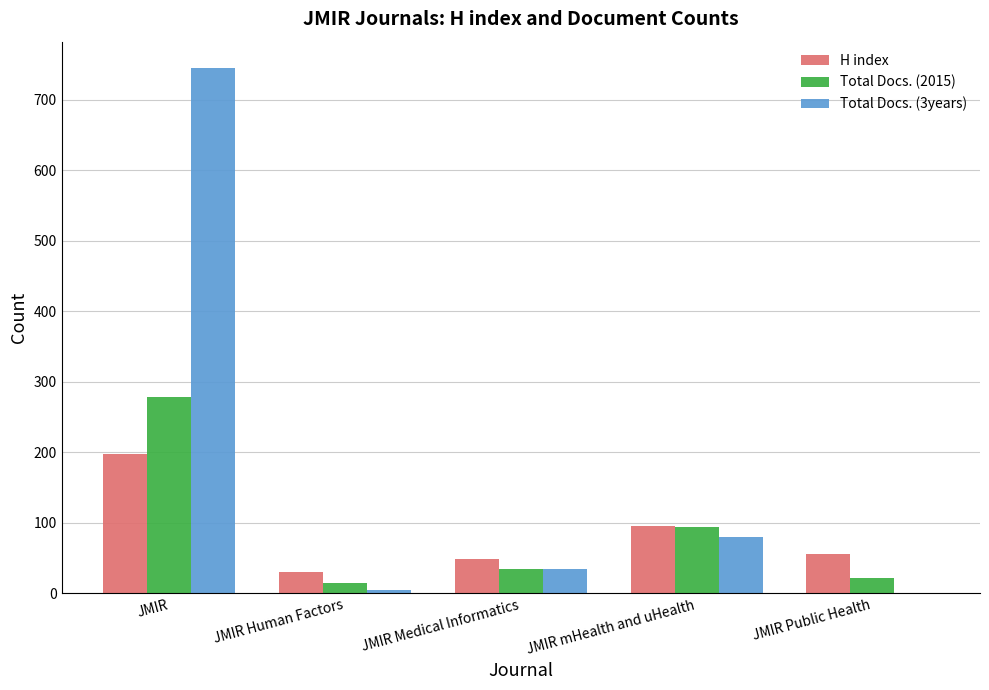

What are all the series names shown in the legend?

H index, Total Docs. (2015), Total Docs. (3years)